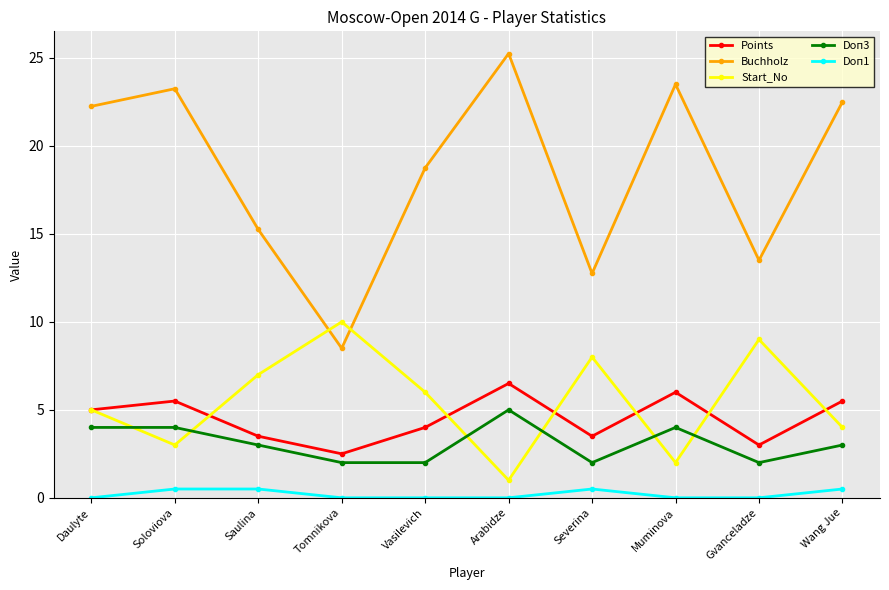

True or false: Points and Doп3 intersect in this chart.

False